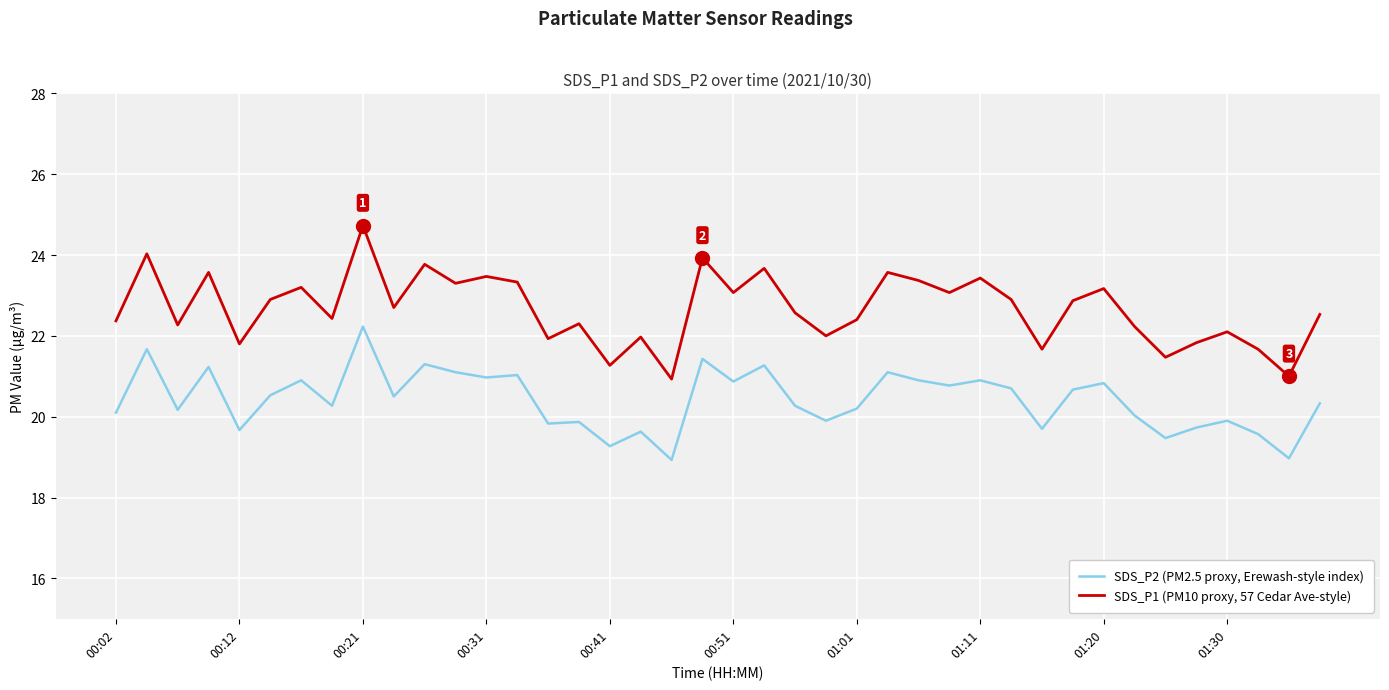

Which series has the widest spread of values?

SDS_P1 (PM10 proxy, 57 Cedar Ave-style)